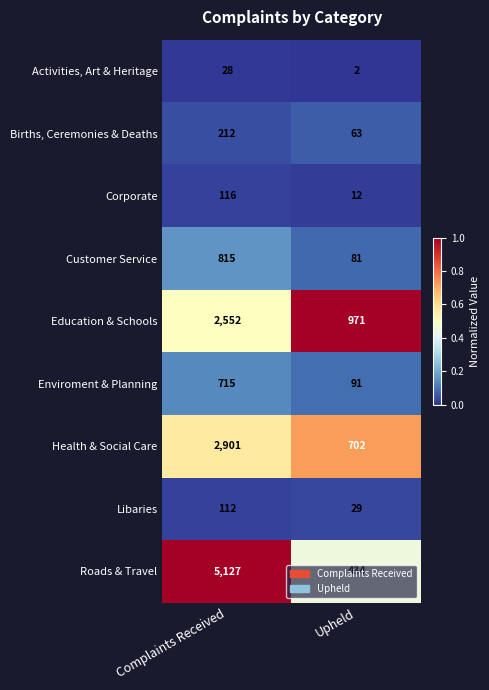

Which series has the widest spread of values?

Roads & Travel